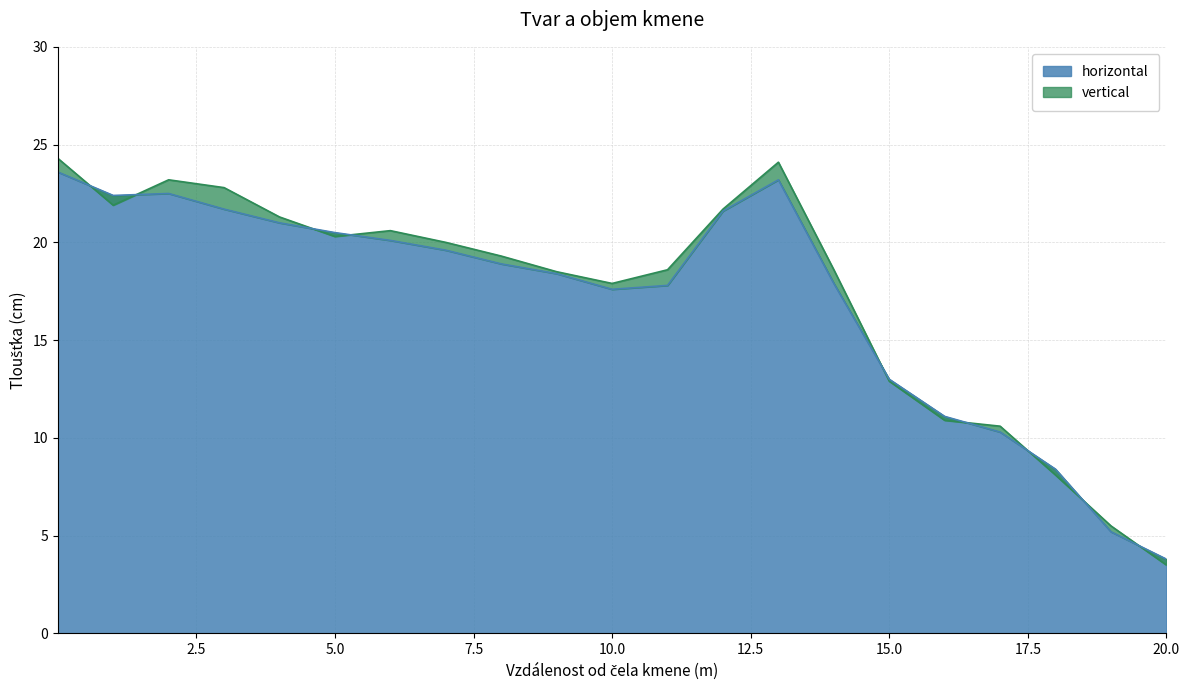

Is it true that horizontal equals 3.8 at 20.0?

True